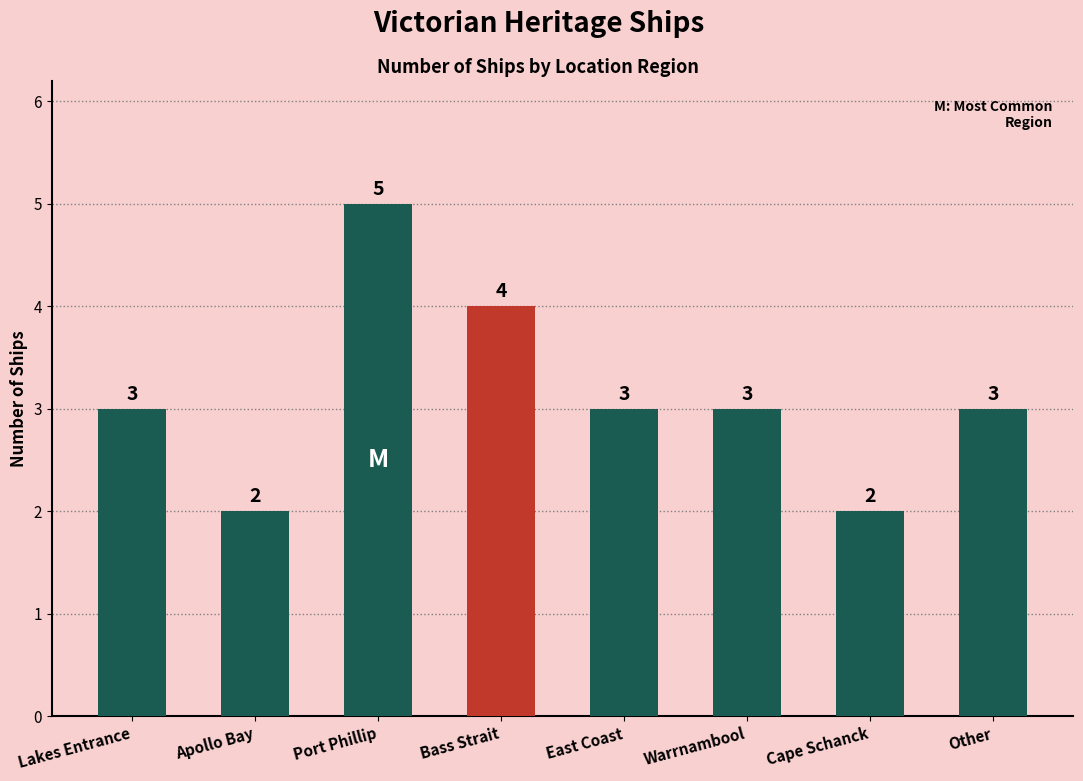

What is the difference between the values at Bass Strait and East Coast?

1